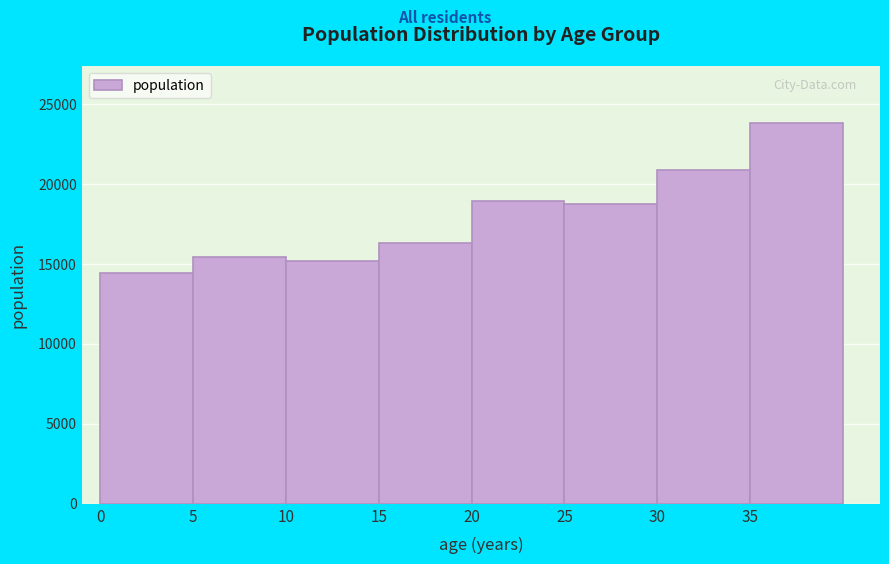

Reading left to right, list every bar in this chart as the range it spans on the x-axis followed by its height. The values are not printed on the chart, so give them approximately, as read against the axis.

0 to 5: 14500
5 to 10: 15500
10 to 15: 15000
15 to 20: 16500
20 to 25: 19000
25 to 30: 19000
30 to 35: 21000
35 to 40: 24000